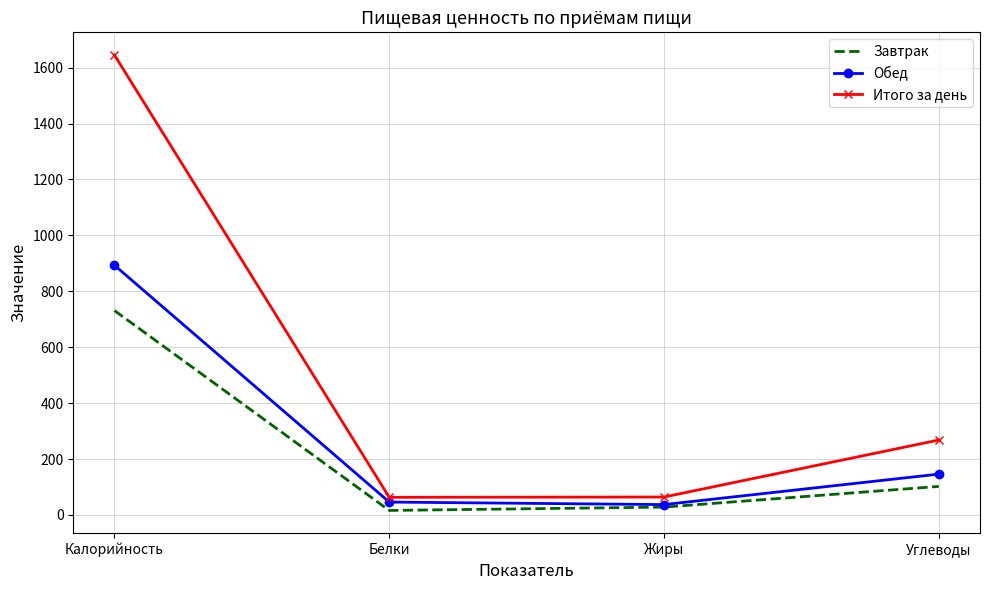

Which series has the widest spread of values?

Итого за день